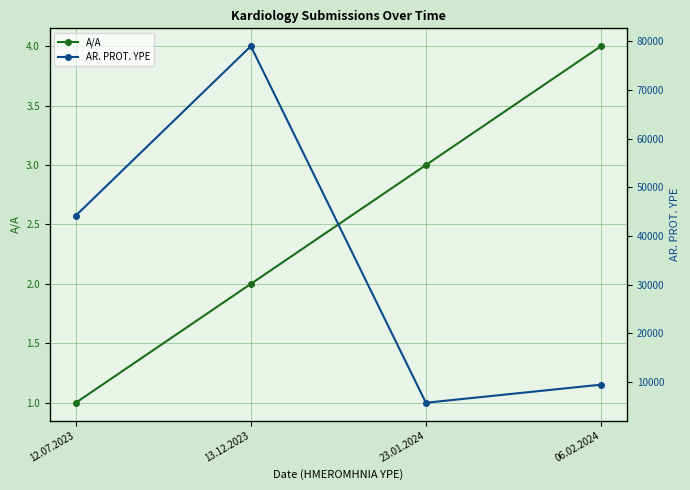

Reading right to left, what are all the values shown in this chart?

A/A: 4	3	2	1
AR. PROT. YPE: 9476	5760	79034	44215